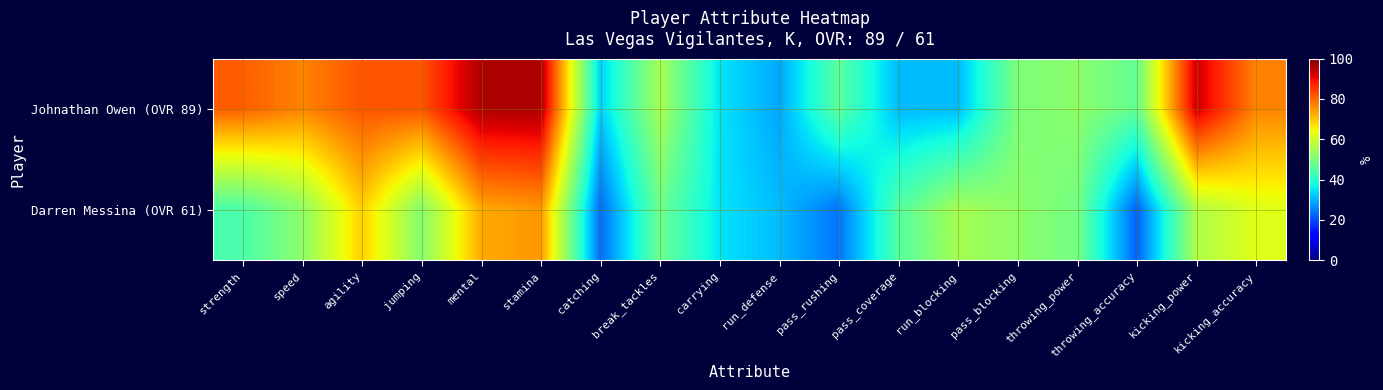

Reading left to right, extract all data points from this chart.

Johnathan Owen (OVR 89): strength=81	speed=77	agility=82	jumping=82	mental=96	stamina=96	catching=33	break_tackles=55	carrying=35	run_defense=29	pass_rushing=46	pass_coverage=31	run_blocking=31	pass_blocking=50	throwing_power=52	throwing_accuracy=47	kicking_power=93	kicking_accuracy=77
Darren Messina (OVR 61): strength=44	speed=52	agility=69	jumping=51	mental=73	stamina=75	catching=23	break_tackles=48	carrying=35	run_defense=31	pass_rushing=24	pass_coverage=45	run_blocking=55	pass_blocking=52	throwing_power=49	throwing_accuracy=22	kicking_power=56	kicking_accuracy=62